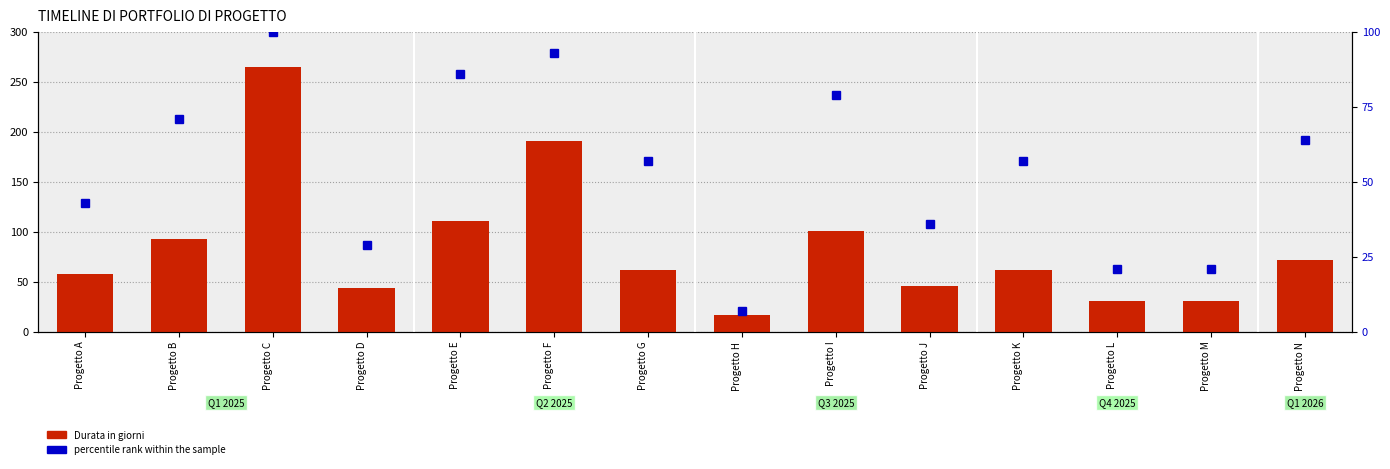

Where is Durata in giorni nearest to the value 141?

Progetto E